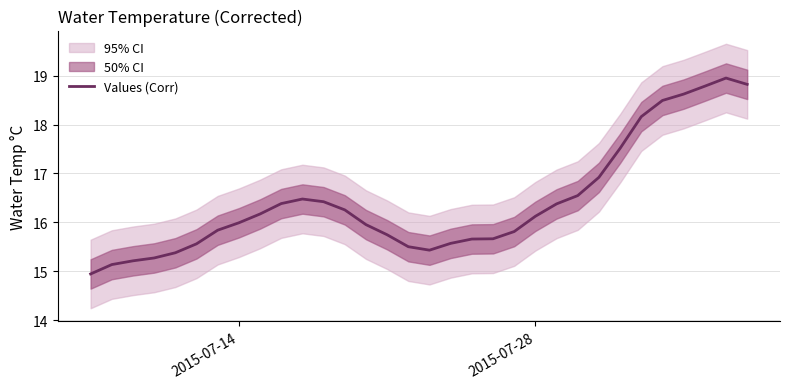

What is the value of the 23rd point from the left?

16.4